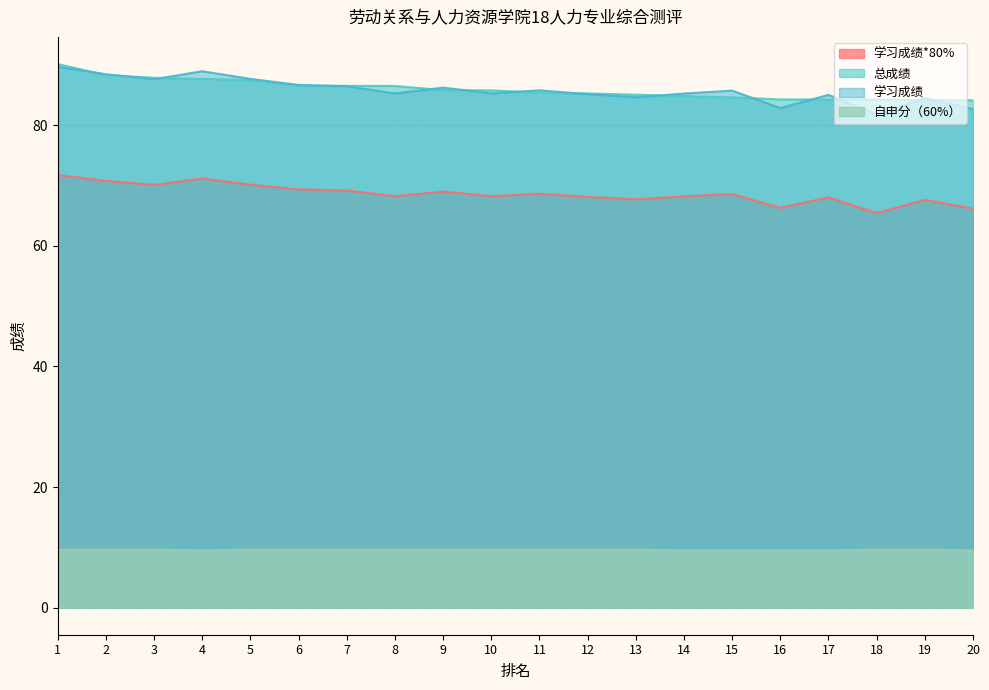

True or false: 学习成绩 has a value of 85.1 at 17.

True